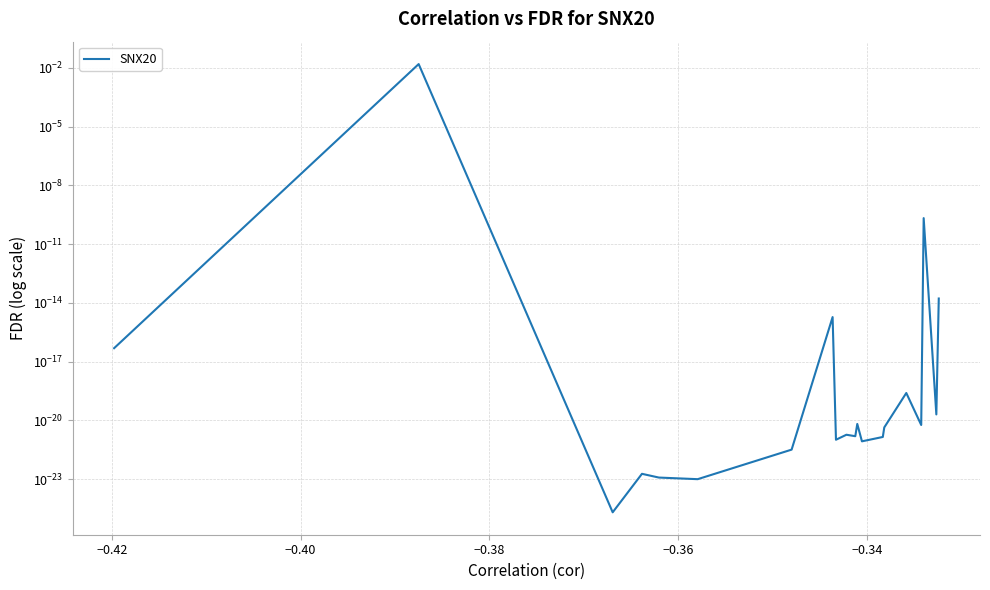

What position from the right is −0.38?

17